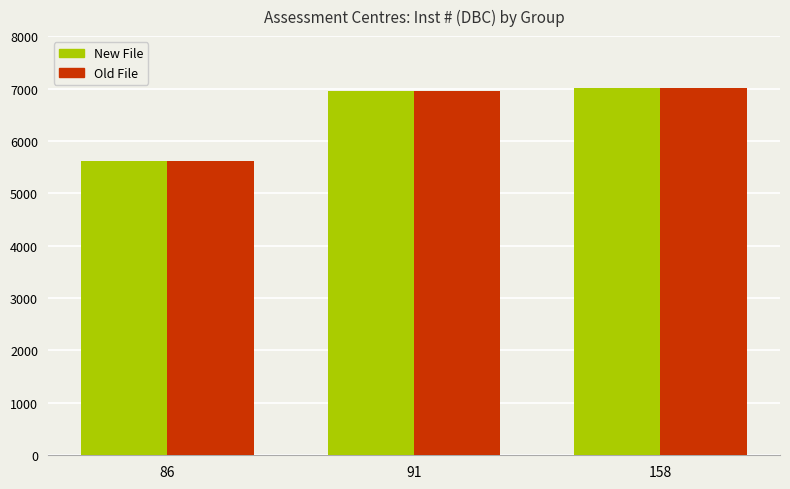

Count the number of data series in this chart.

2